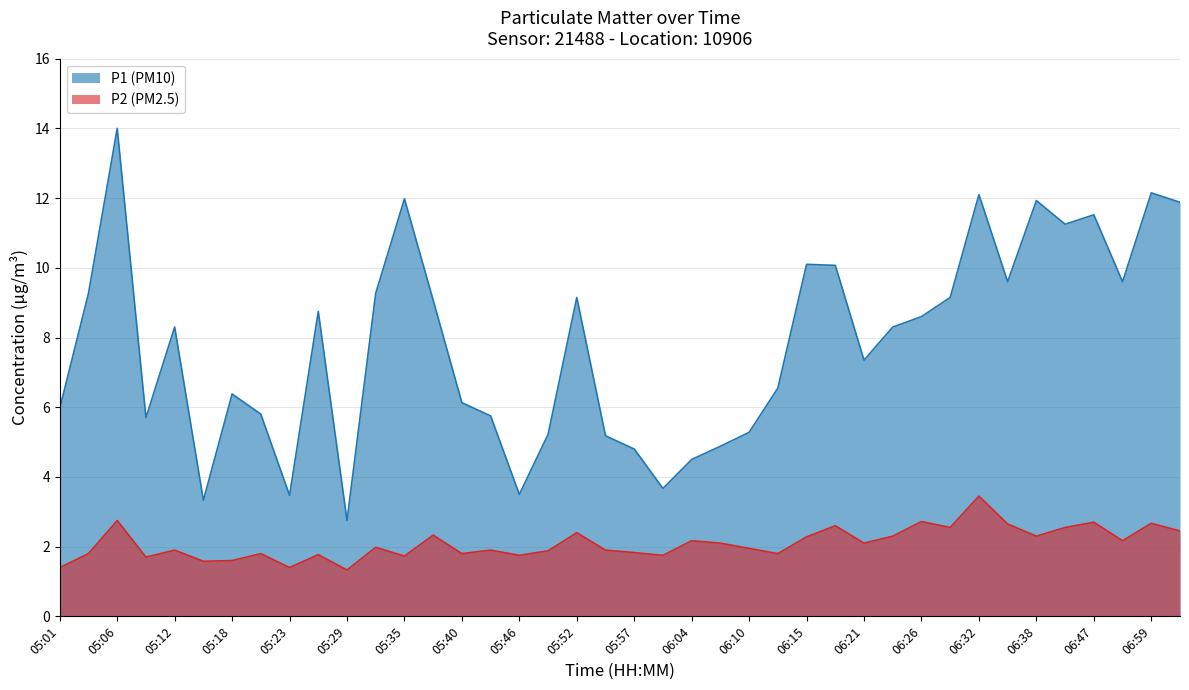

What is the lowest value of the P1 (PM10) series?

2.8